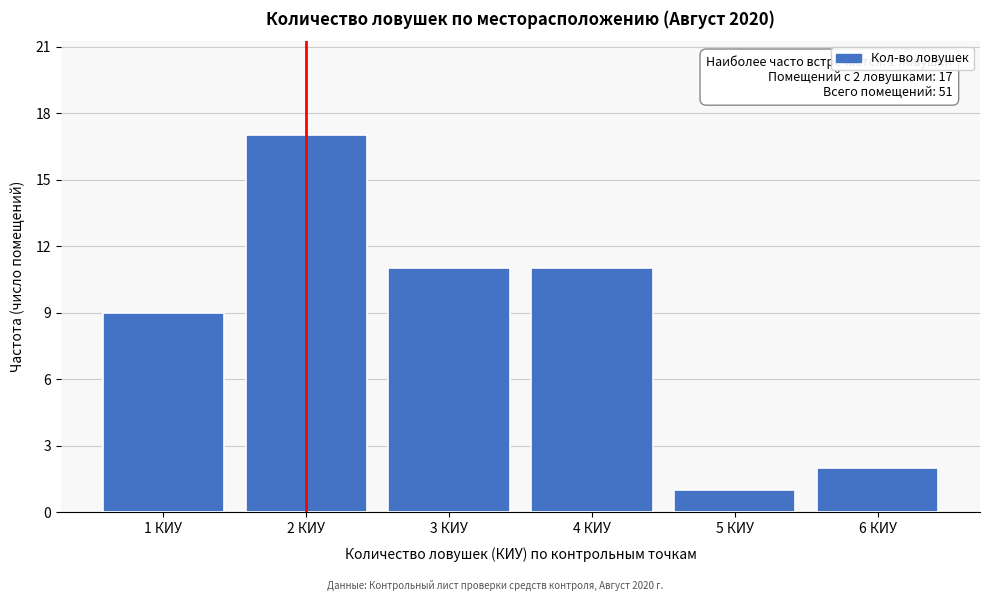

Reading left to right, what are all the values shown in this chart?

9	17	11	11	1	2